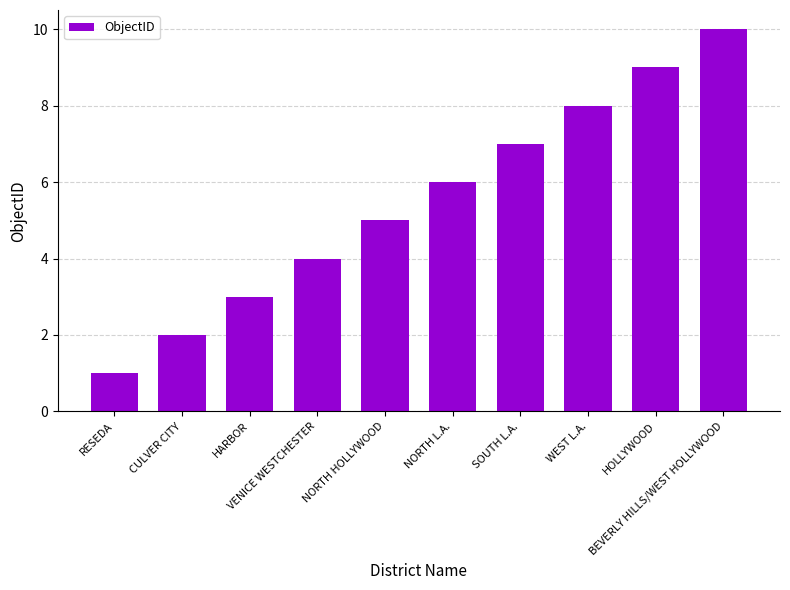

Reading left to right, extract all data points from this chart.

RESEDA=1	CULVER CITY=2	HARBOR=3	VENICE WESTCHESTER=4	NORTH HOLLYWOOD=5	NORTH L.A.=6	SOUTH L.A.=7	WEST L.A.=8	HOLLYWOOD=9	BEVERLY HILLS/WEST HOLLYWOOD=10